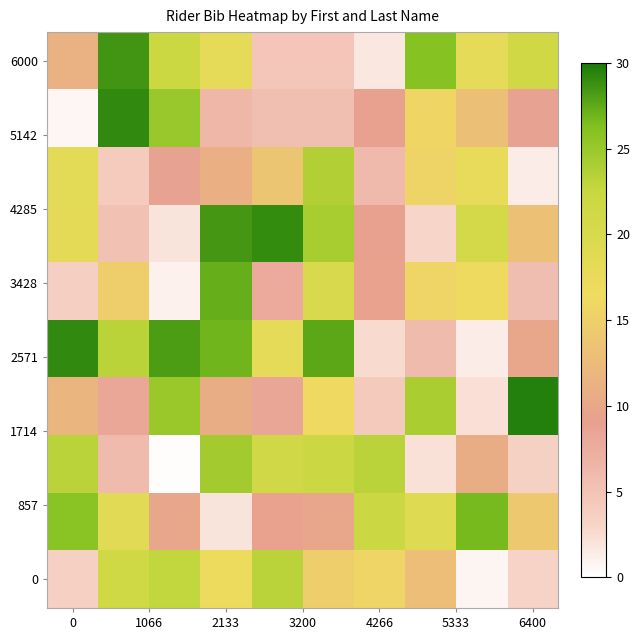

Count the number of categories in the chart.

10